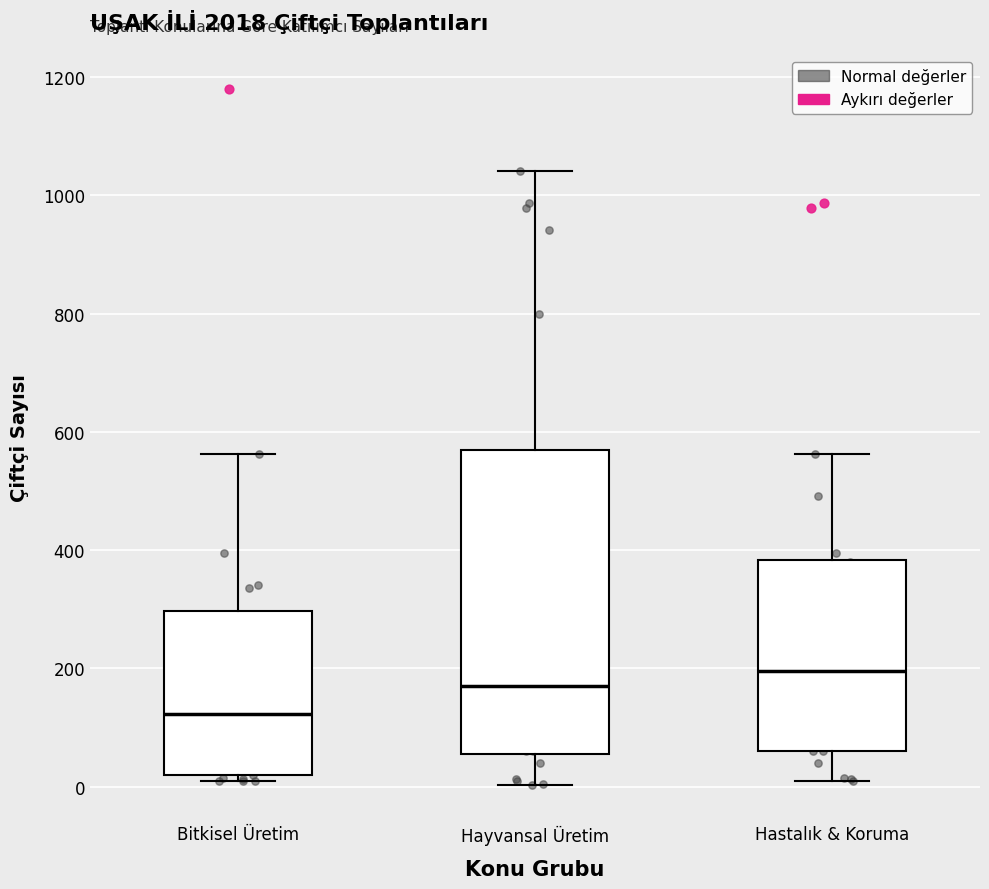

Reading left to right, read every box against the y-axis: the position of its median line, the range the box covers, and the ends of its whiskers. The values are not printed on the chart, so give them approximately, as read against the axis.

Bitkisel Üretim: median 120, box 20 to 300, whiskers 20 (just below the box's lower edge) to 560
Hayvansal Üretim: median 180, box 60 to 560, whiskers 0 to 1040
Hastalık & Koruma: median 200, box 60 to 380, whiskers 20 to 560